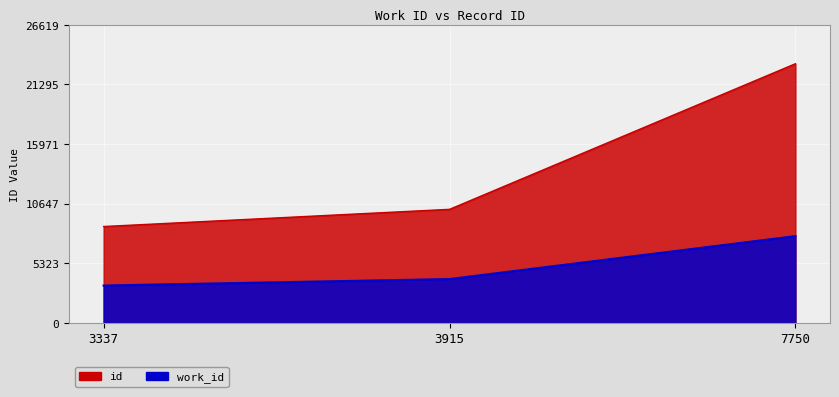

What is the difference between the id values at 3337 and 7750?

14539